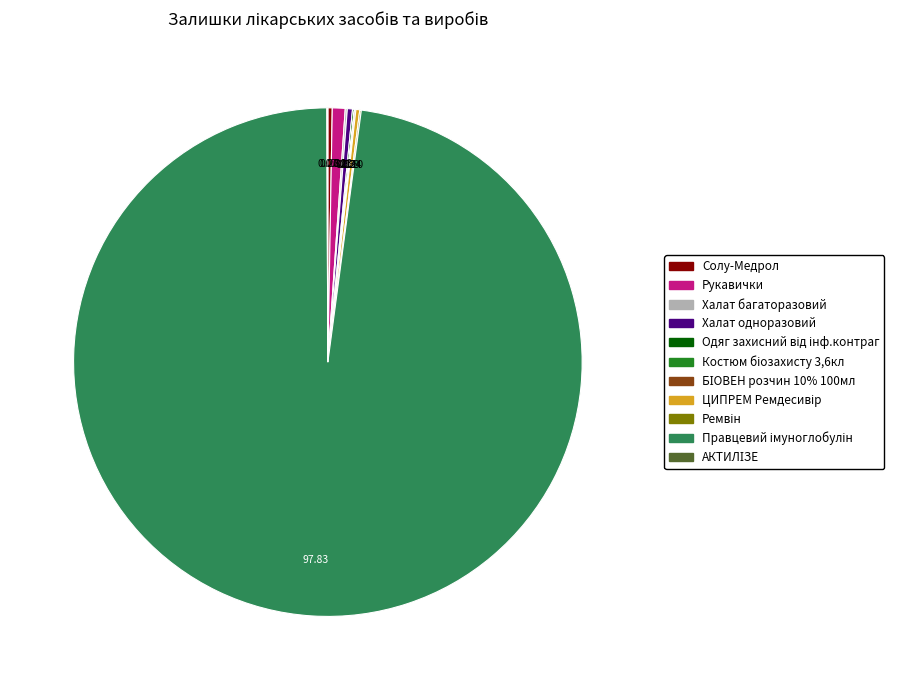

Does any single category account for the majority?

Yes